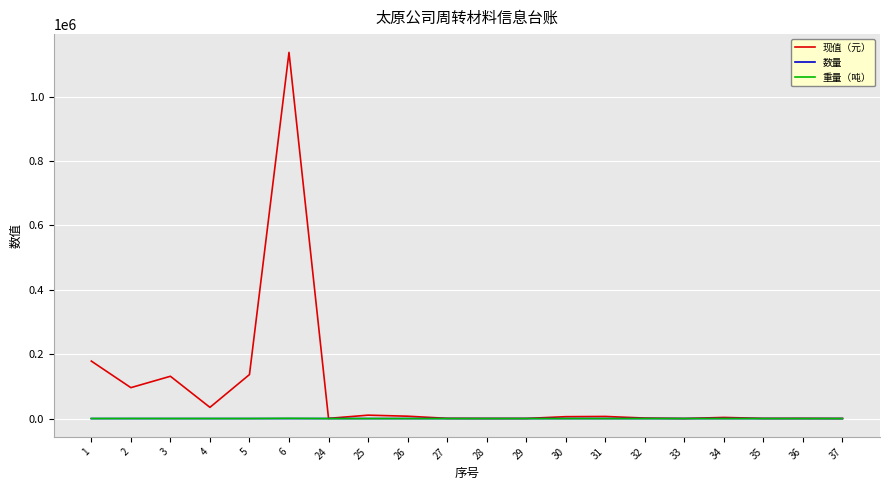

Which series has the largest total across all categories?

现值（元）